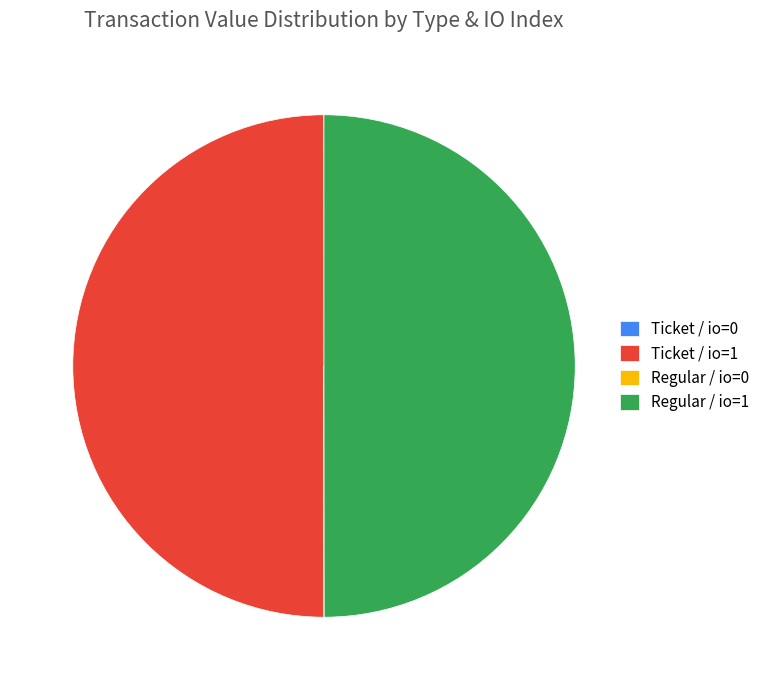

Do Ticket / io=1 and Regular / io=1 together represent more than half of the pie?

Yes